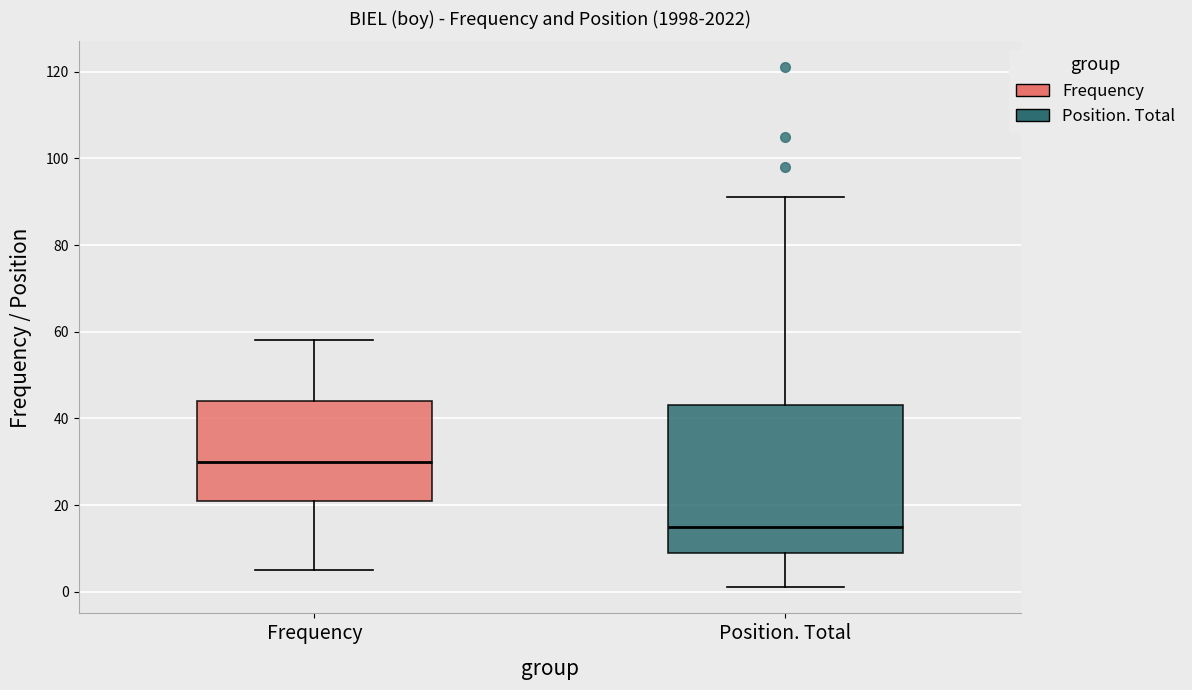

Comparing the boxes themselves (not the whiskers), which one is the tallest?

Position. Total